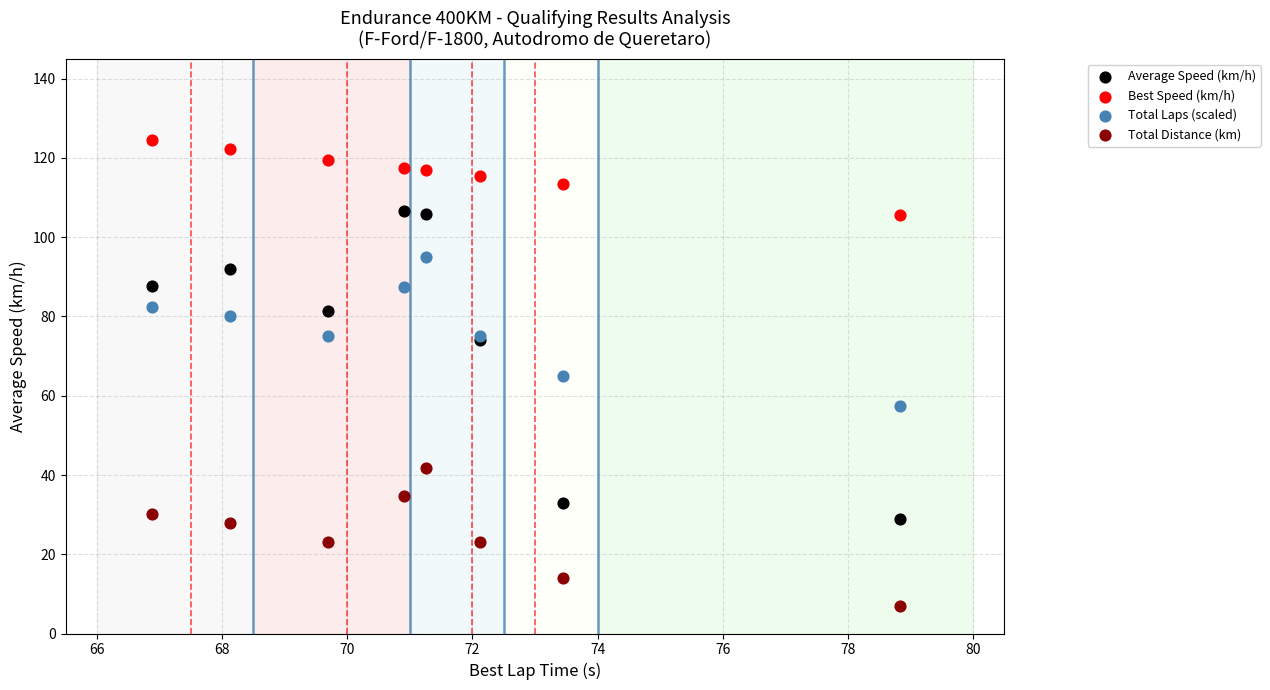

What are all the series names shown in the legend?

Average Speed (km/h), Best Speed (km/h), Total Laps (scaled), Total Distance (km)